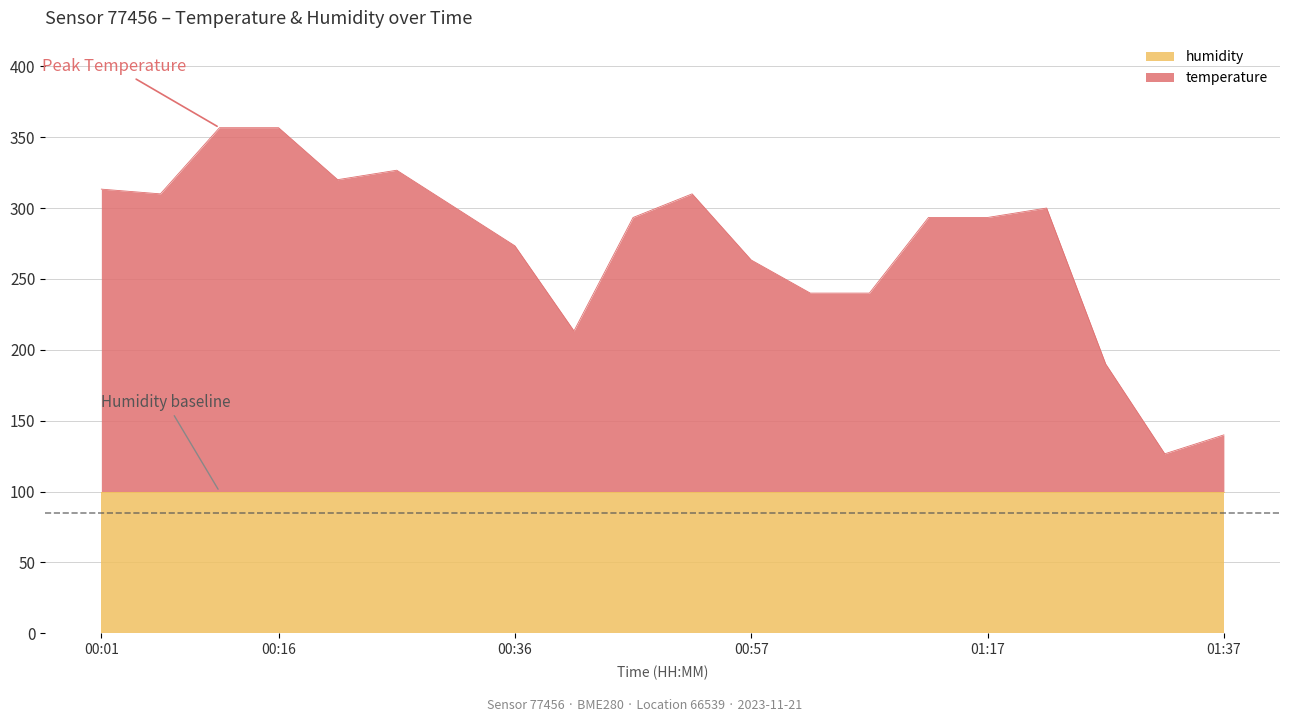

Count the number of categories in the chart.

20